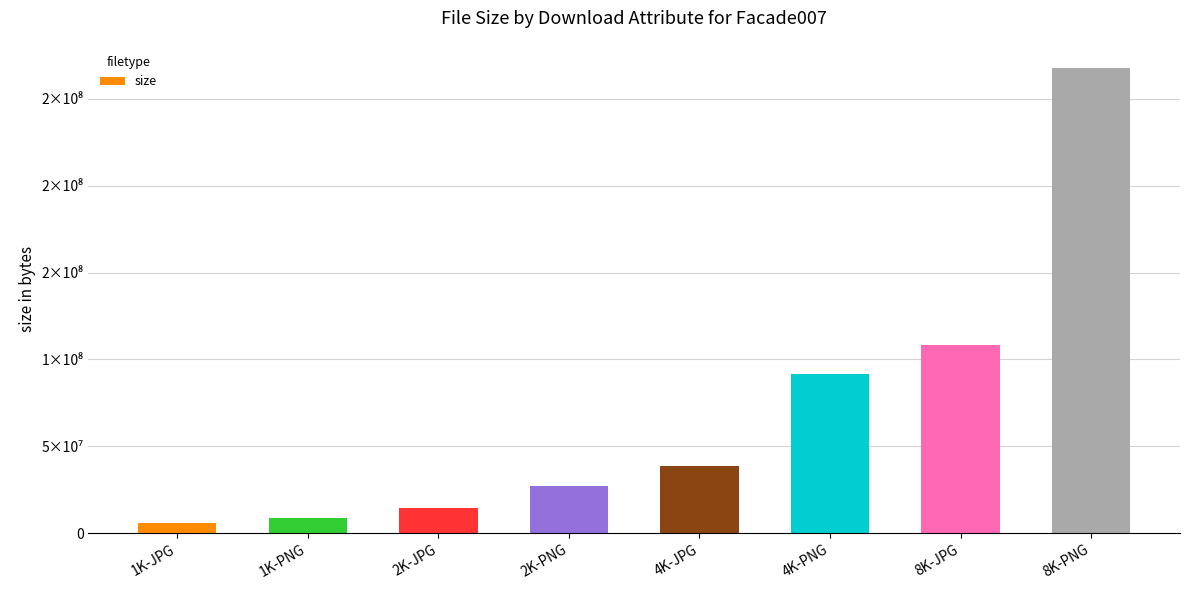

Are the bars horizontal?

No